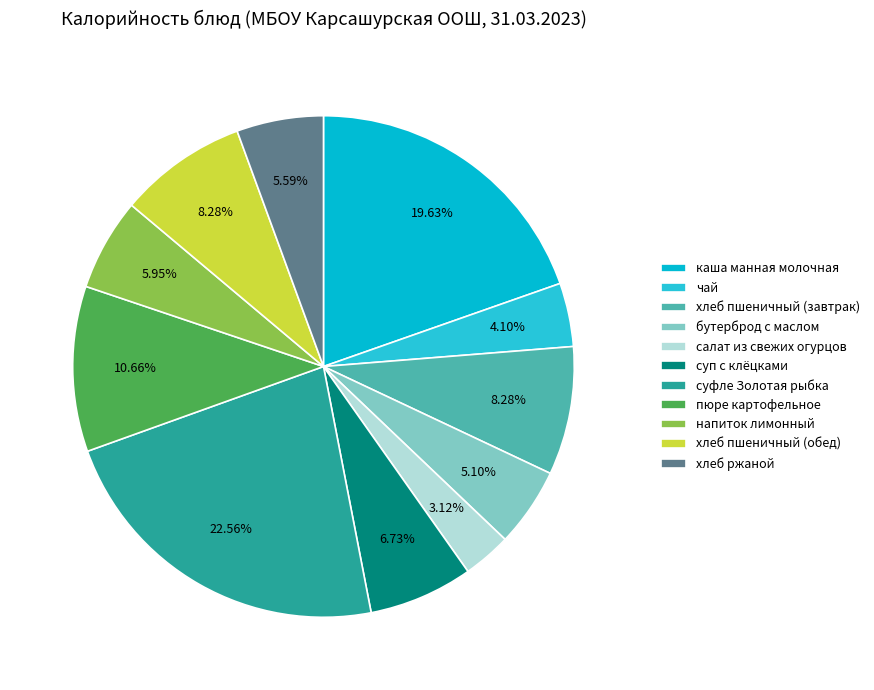

Which category has the smallest portion of the pie?

салат из свежих огурцов